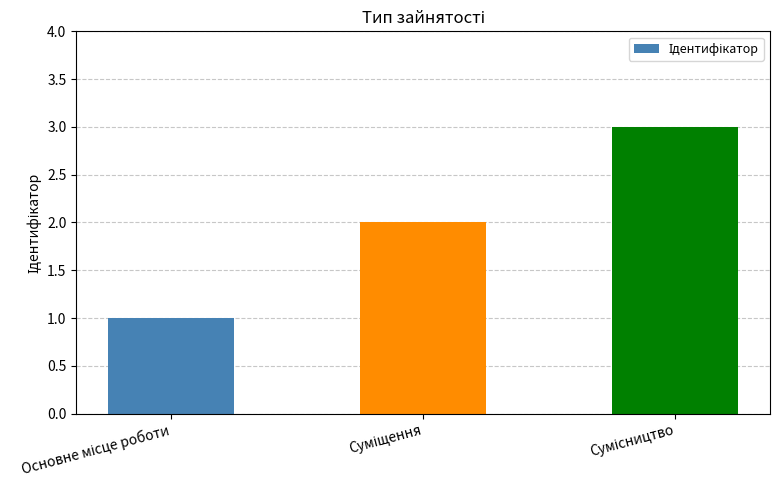

What is the maximum value shown in the chart?

3